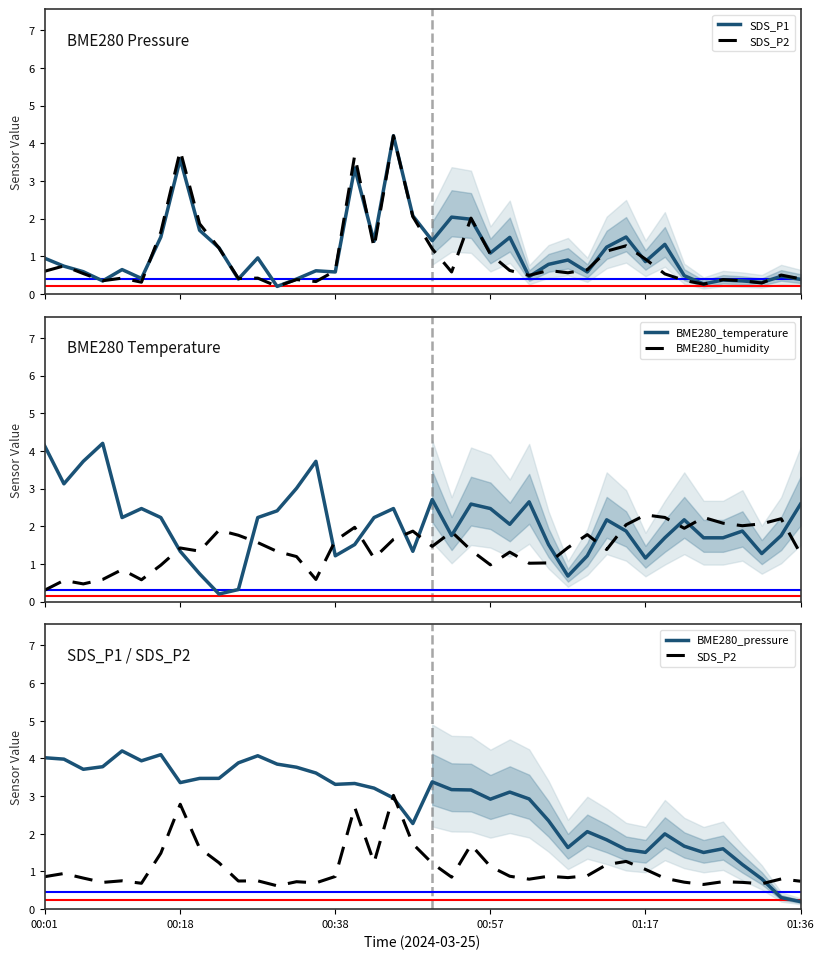

What is the difference between the maximum and minimum values in the BME280_temperature series?

4.0